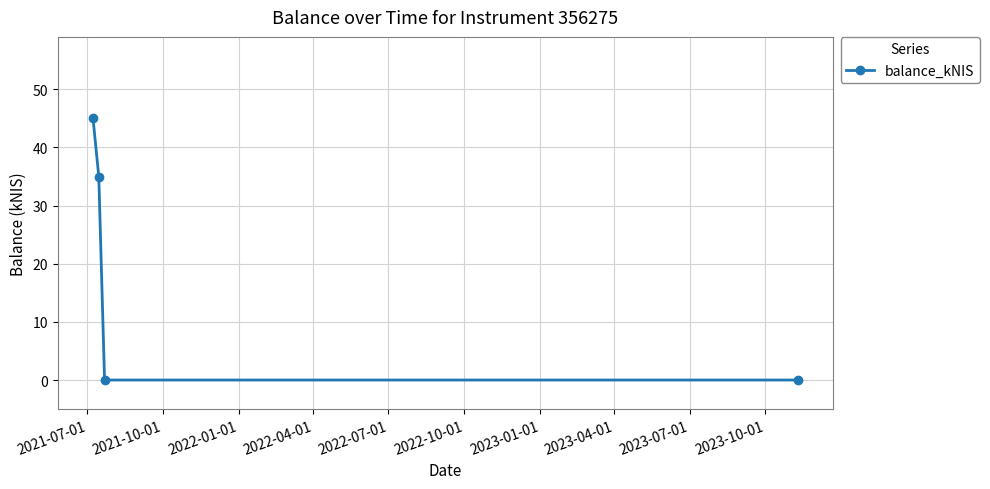

True or false: the data has more than 0 interior local peaks.

False